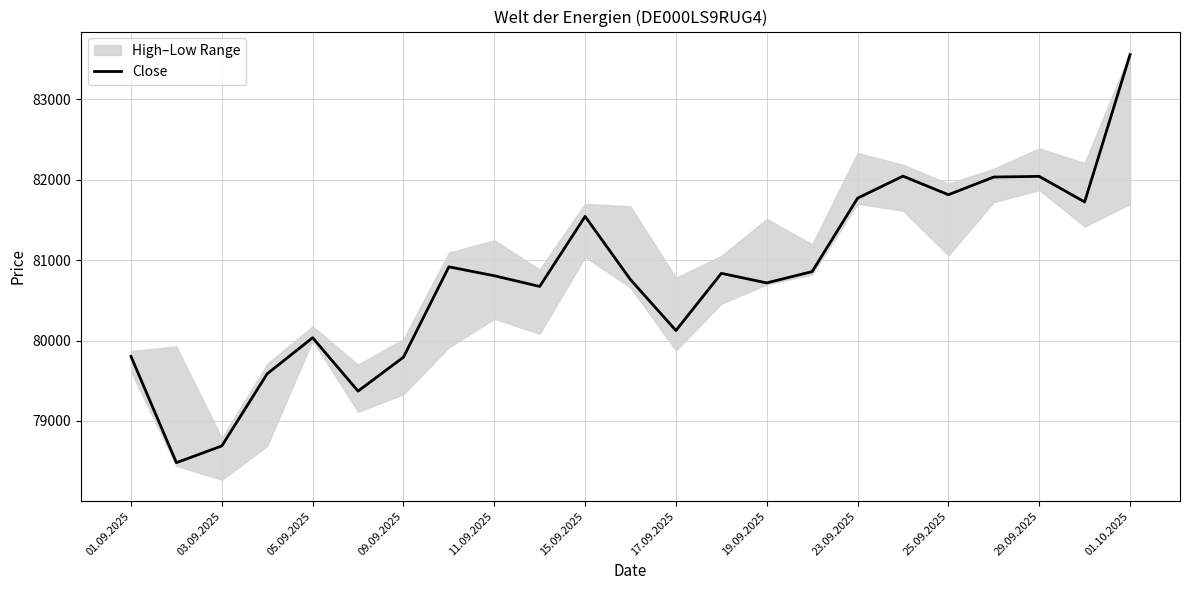

The value of Close at 05.09.2025 is 138916. True or false?

False